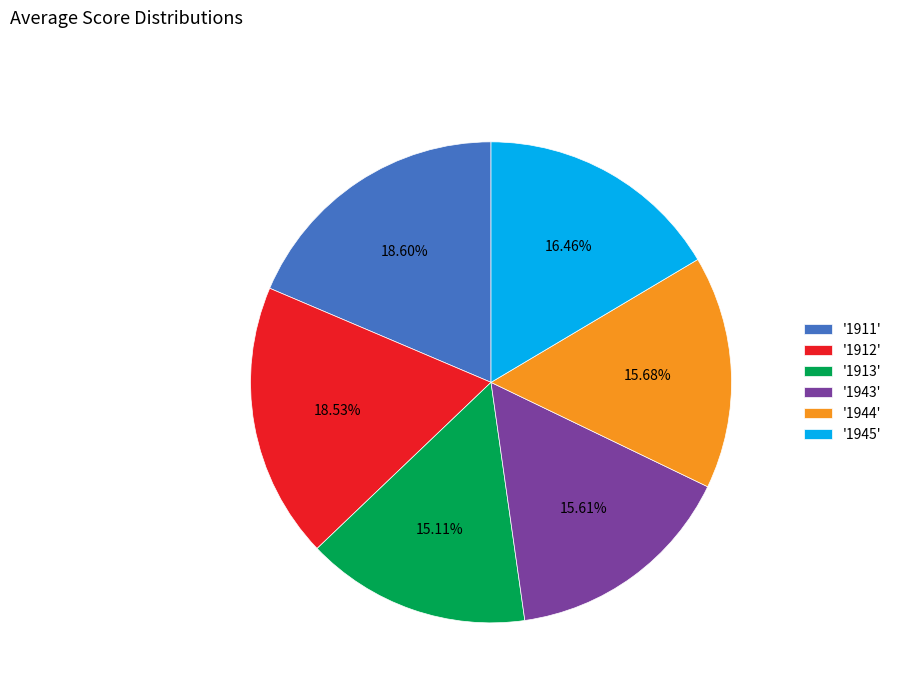

How many segments does this pie chart have?

6